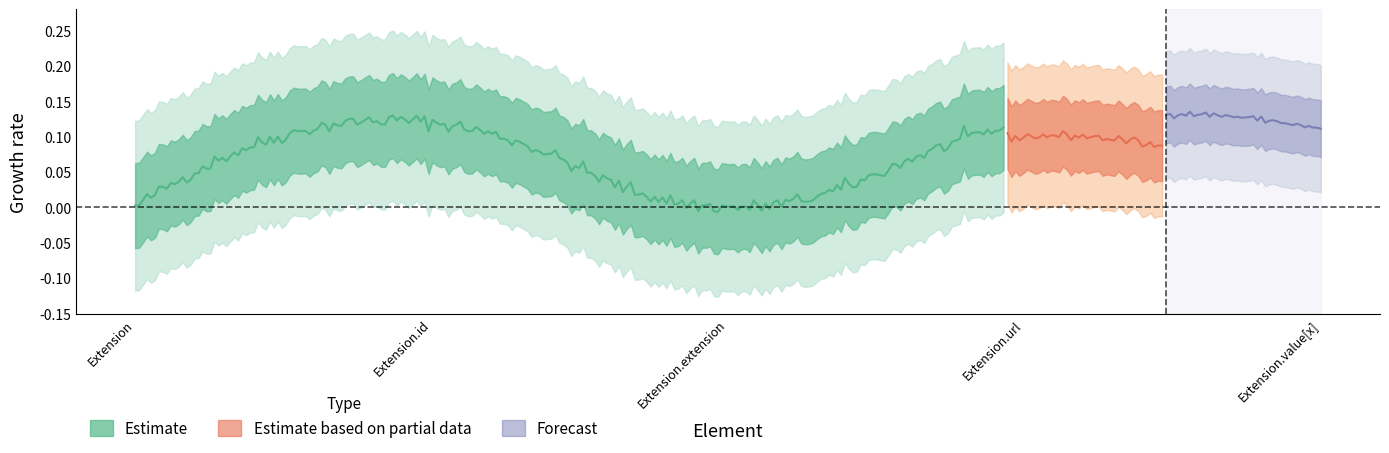

True or false: Estimate based on partial data and Estimate cross at least once.

False